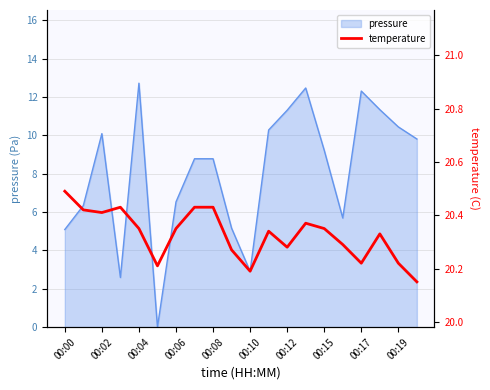

True or false: the data shows 10.2 at 13.

False